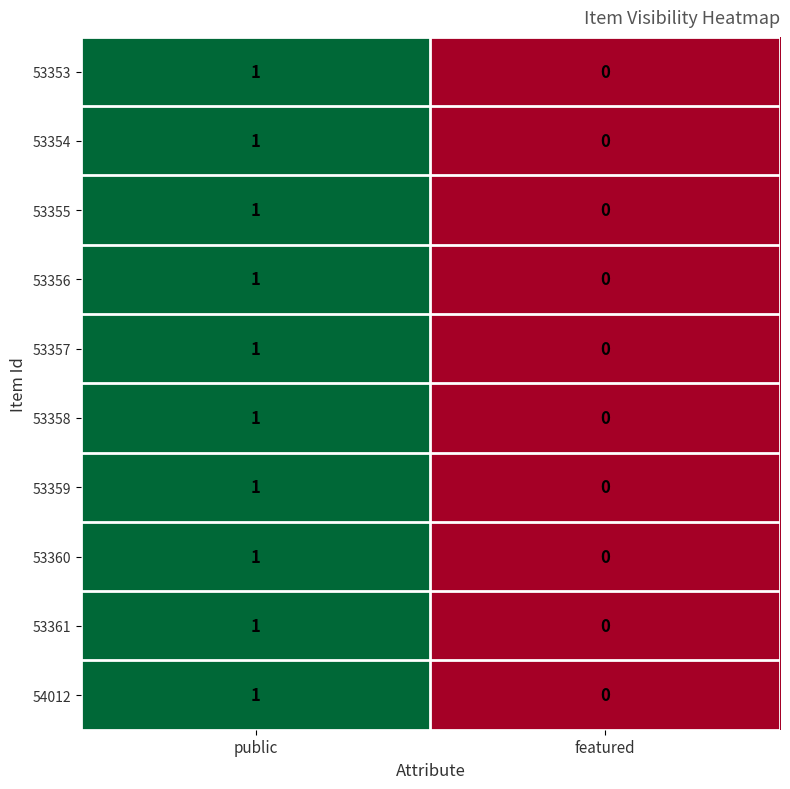

The 53360 series shows 0 at featured. True or false?

True